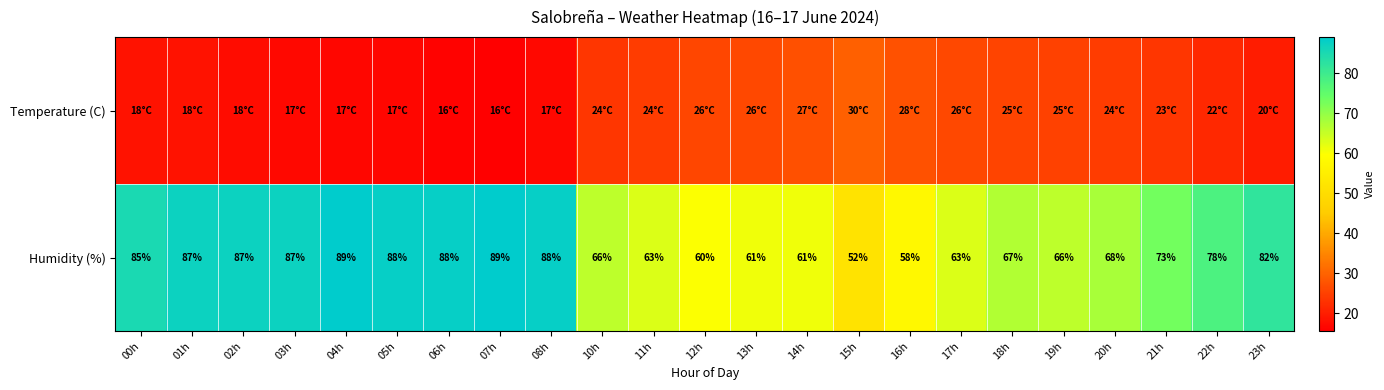

Where is Humidity (%) nearest to the value 70?

20h